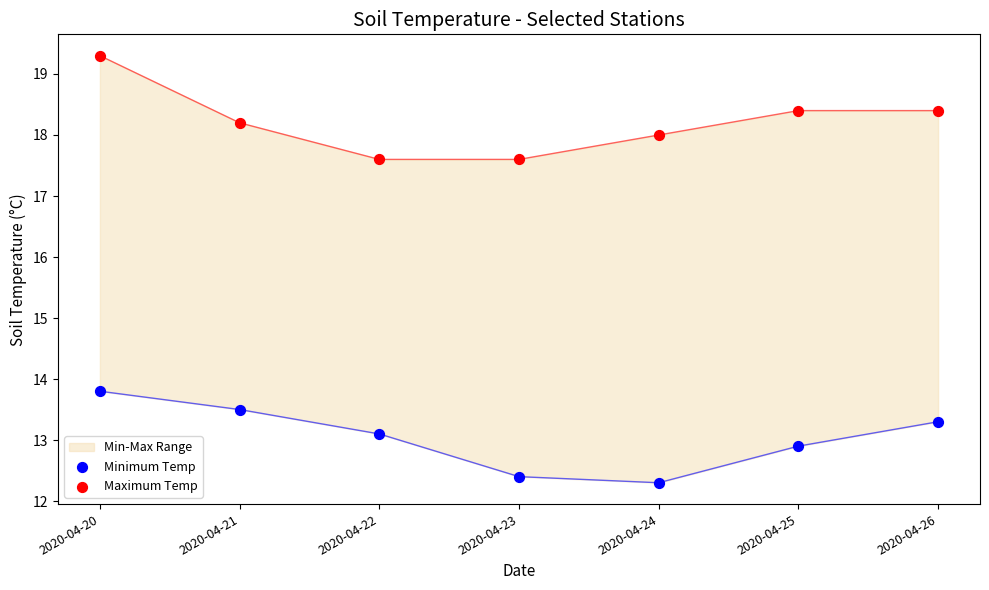

At how many categories does at least one series exceed 16?

7